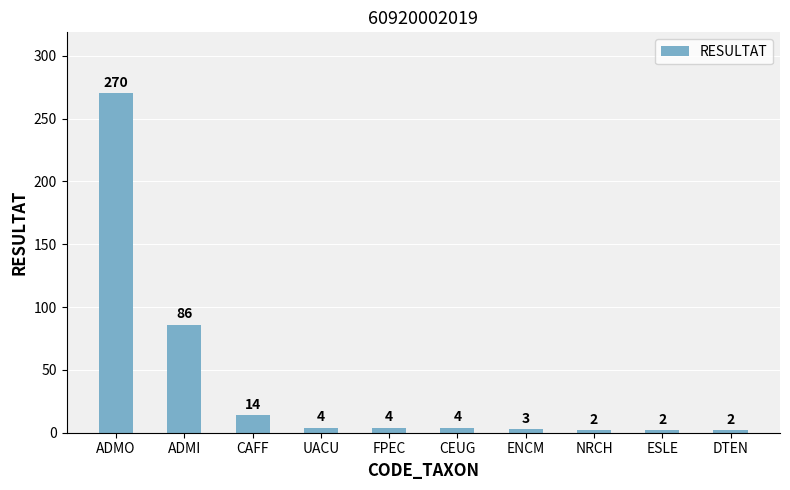

Between UACU and ENCM, which is larger?

UACU